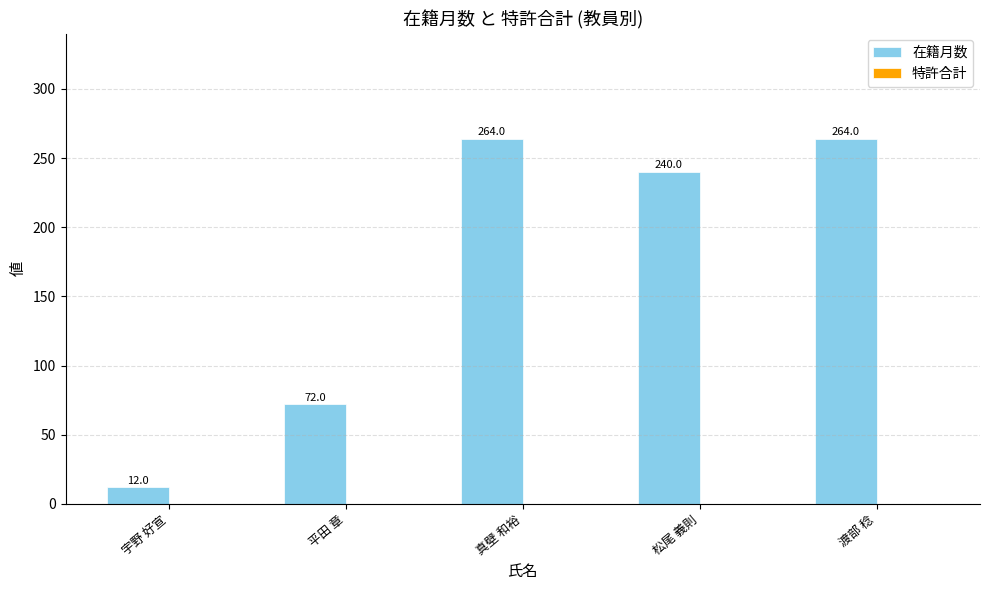

What is the average value?

170